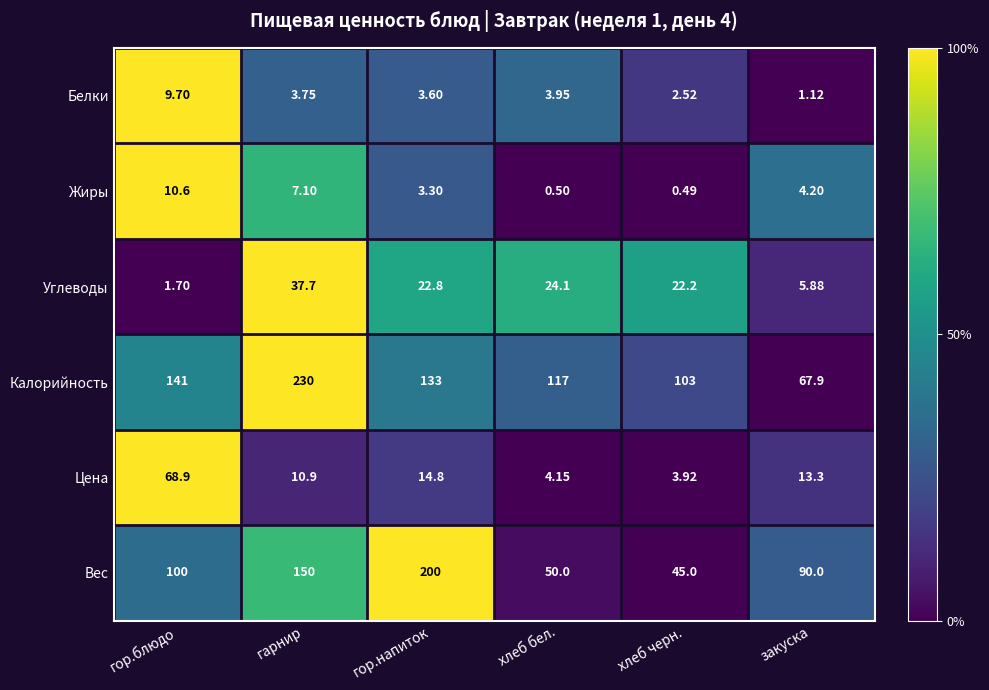

Which series has the widest spread of values?

Калорийность